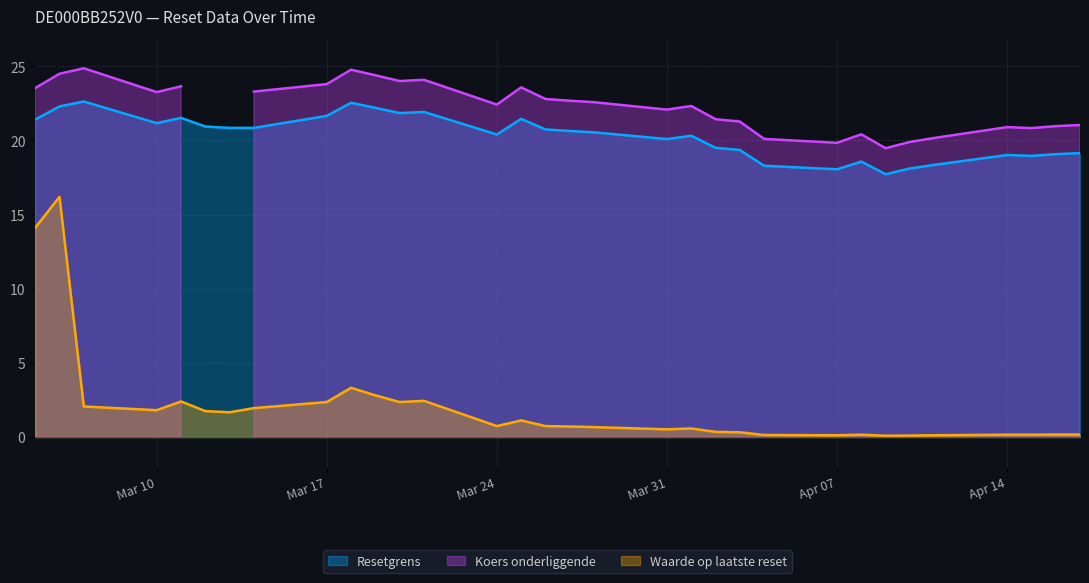

At which category is the sum across all series the highest?

2025-03-06